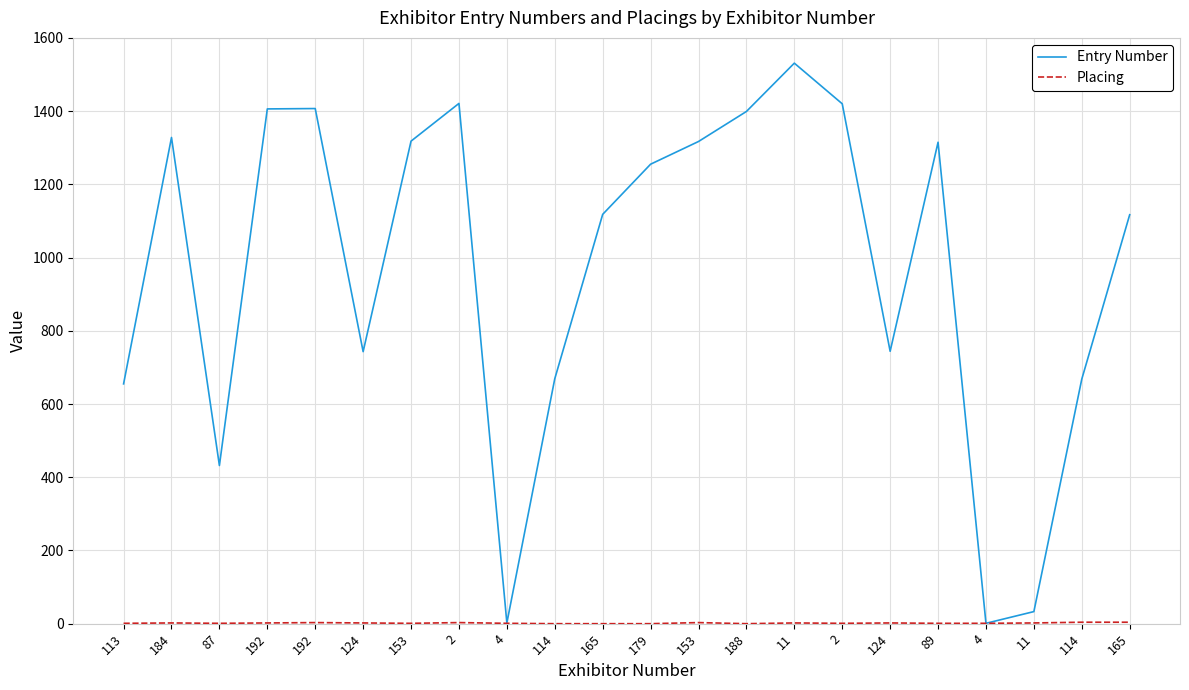

At which category is the sum across all series the highest?

11